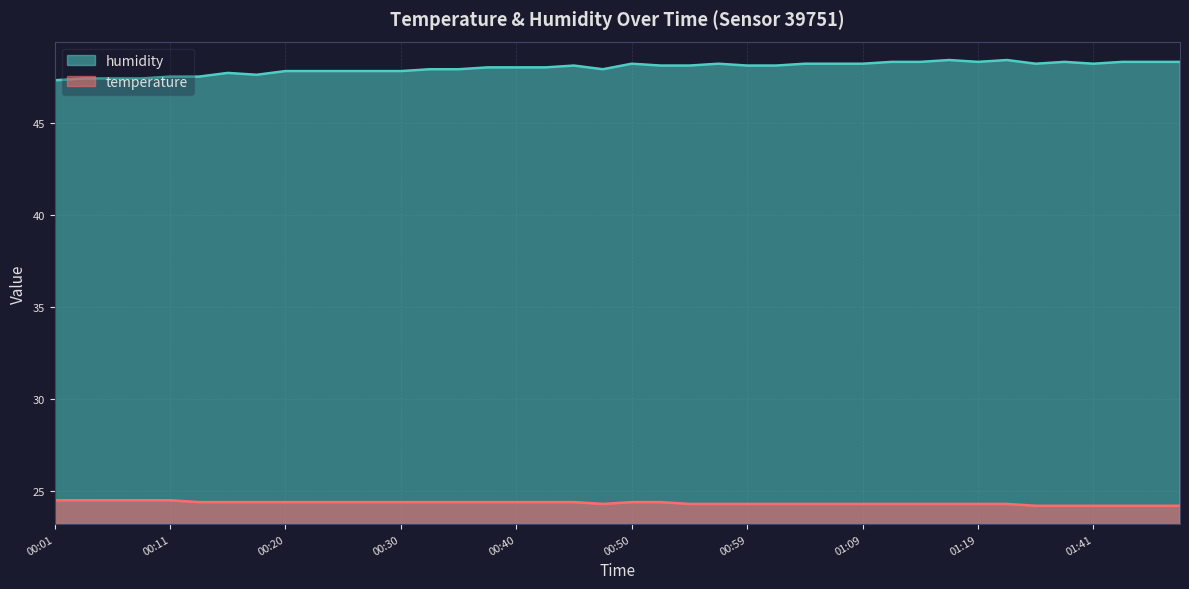

Does the chart display data point markers on the line(s)?

No